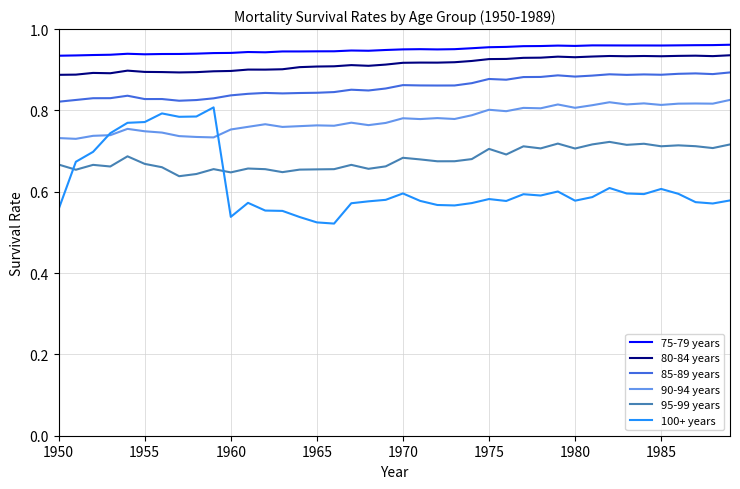

Which series has the widest spread of values?

100+ years